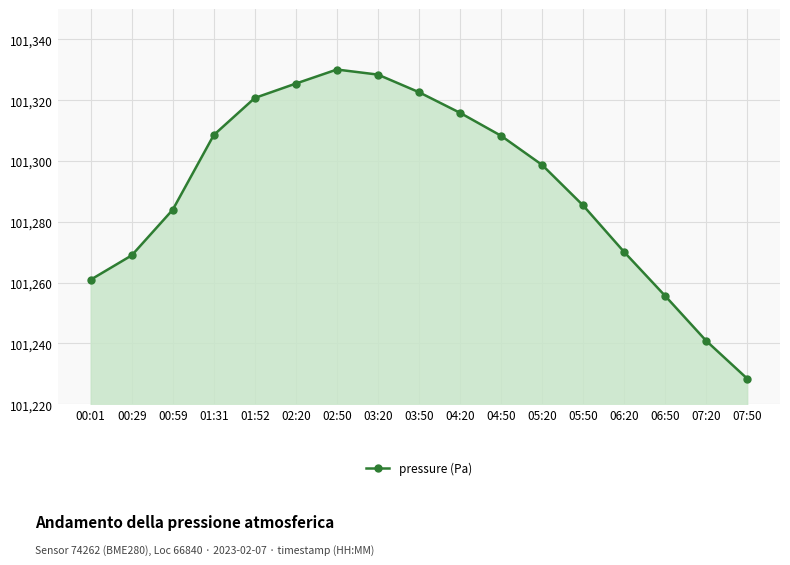

What is the average value?

101291.4